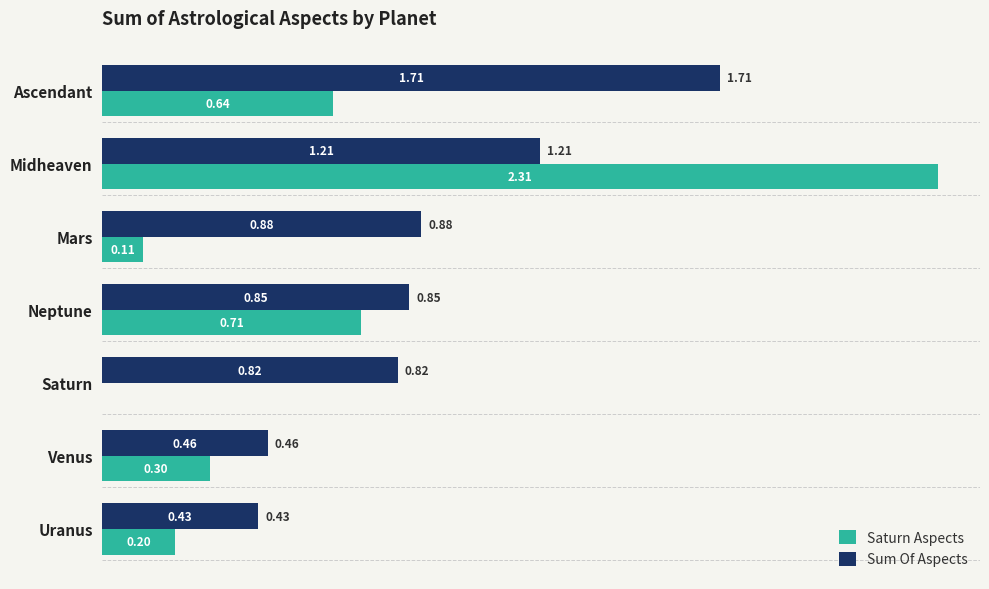

What is the sum of all Sum Of Aspects values?

6.4